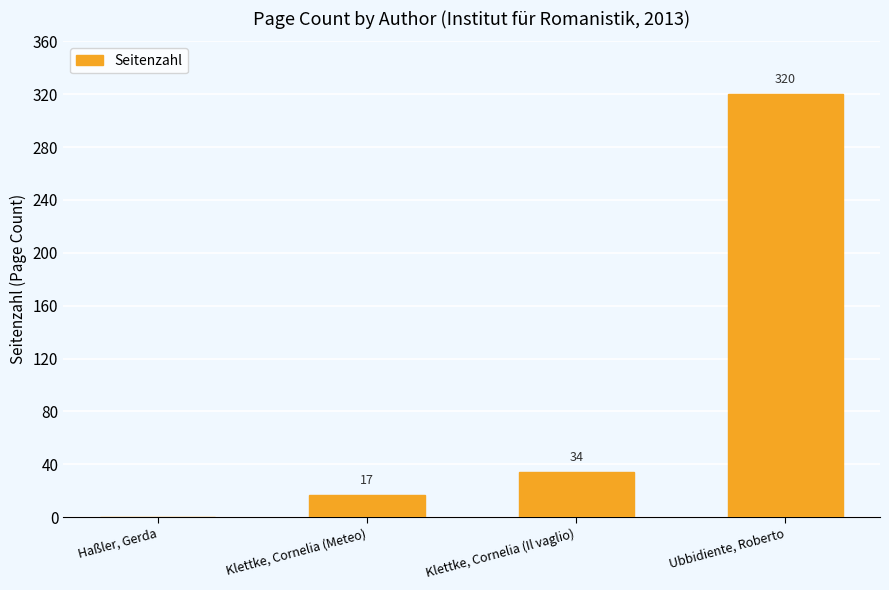

What is the change in value from Haßler, Gerda to Klettke, Cornelia (Il vaglio)?

+34